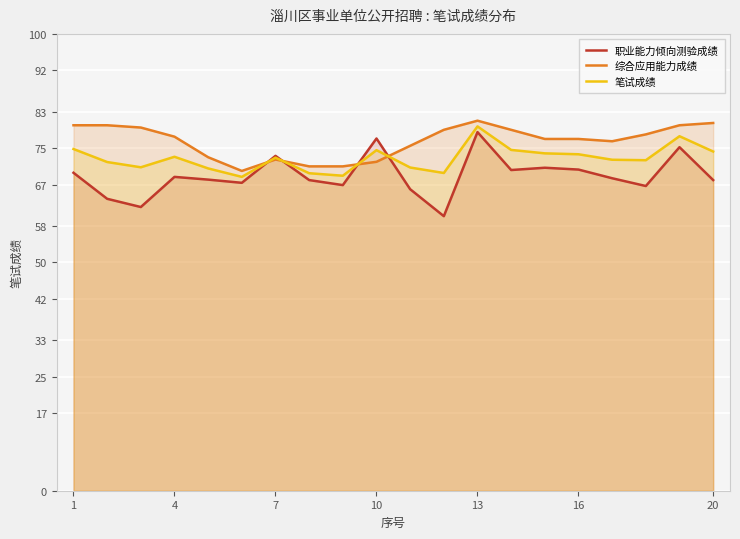

The value of 笔试成绩 at 10 is 28.7. True or false?

False